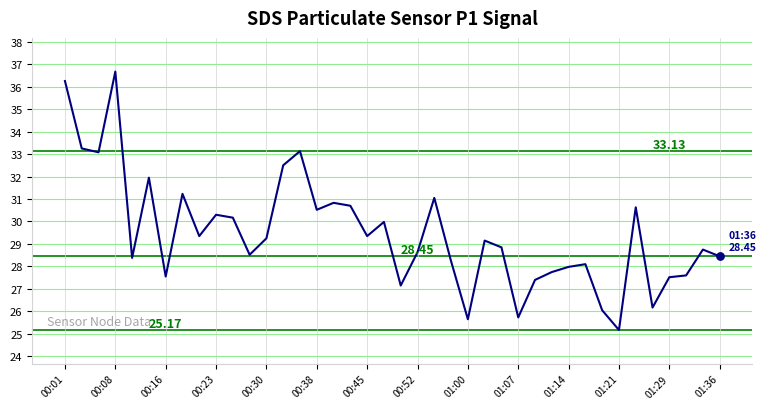

What is the difference between the maximum and minimum values?

11.5